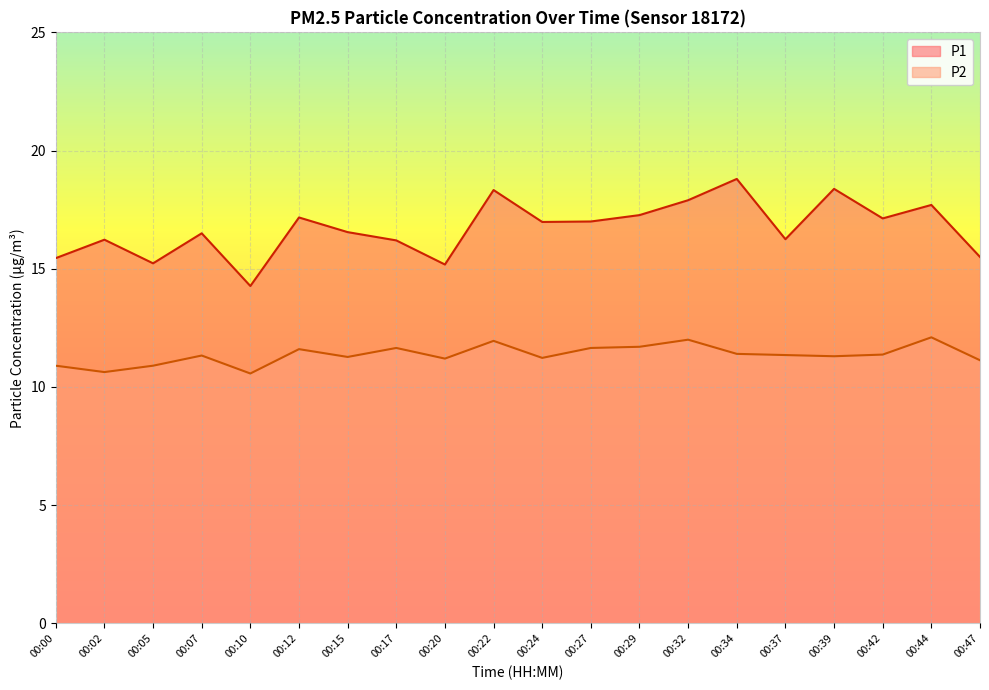

The P1 series shows 8.3 at 00:07. True or false?

False